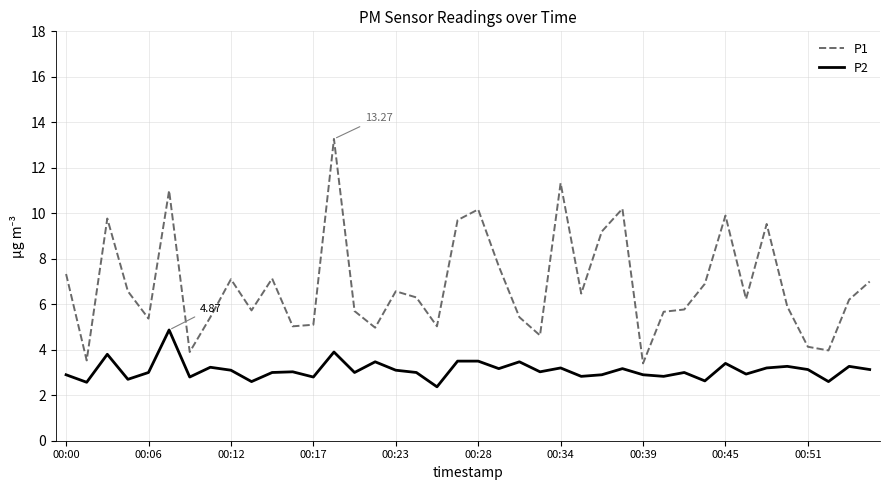

Which series has the largest range (max minus min)?

P1